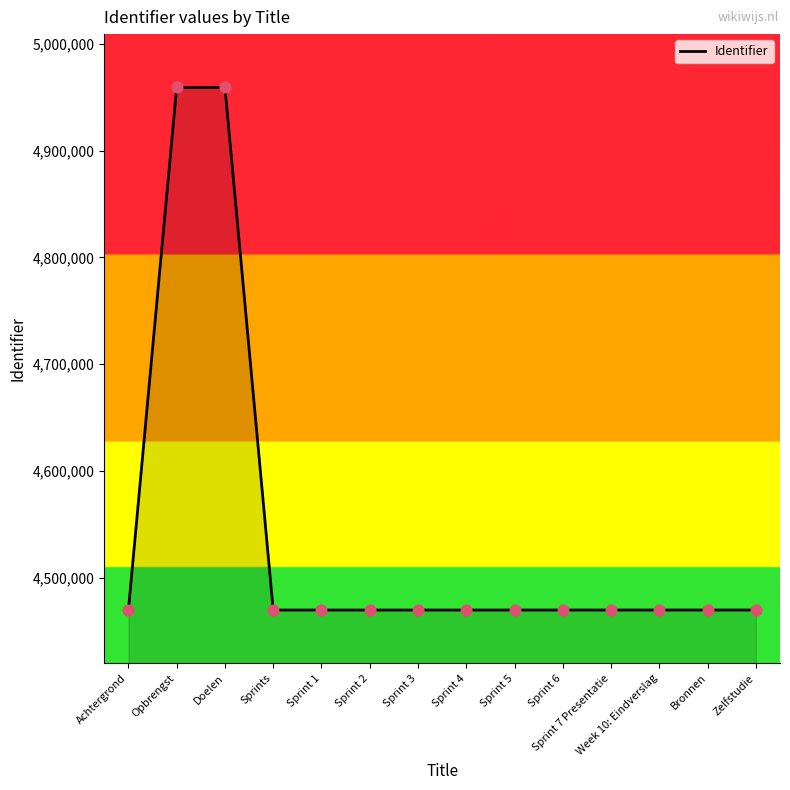

Between Sprint 7 Presentatie and Doelen, which is larger?

Doelen